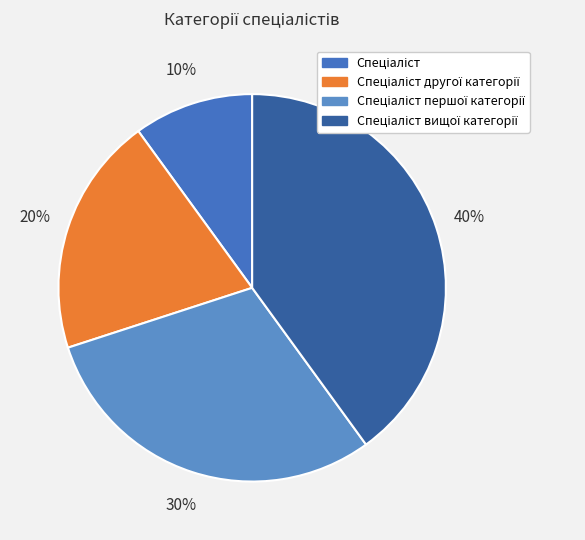

Is there any slice that represents more than half of the pie?

No